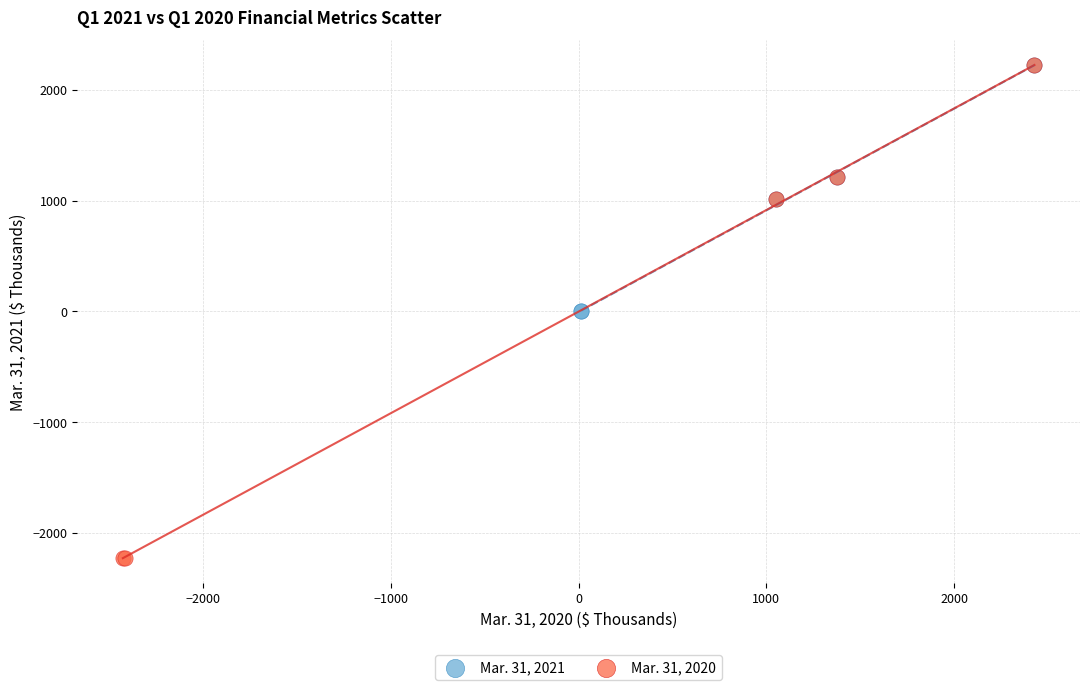

Which series contains the lowest Y value?

Mar. 31, 2020